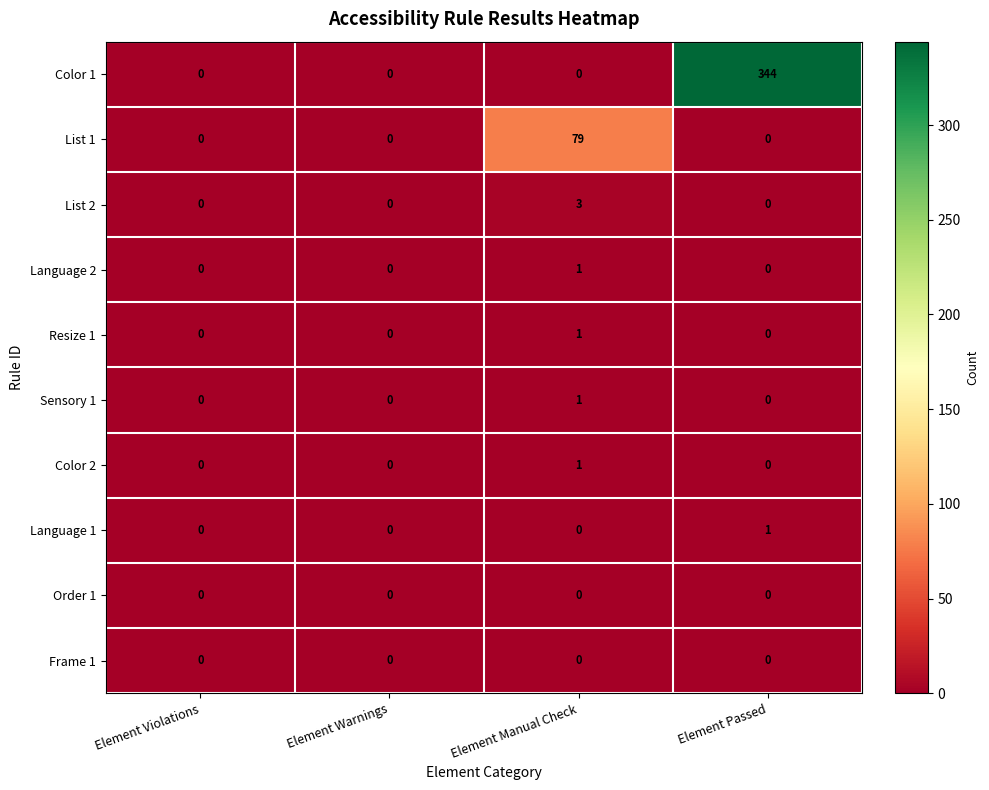

At which category does the chart reach its peak across all series?

Element Passed